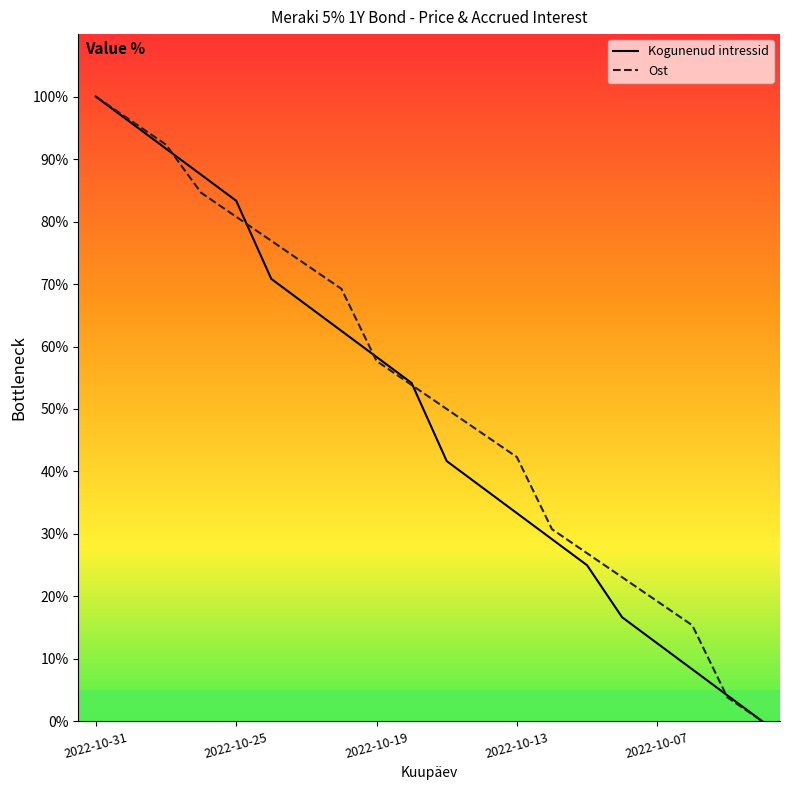

Does the chart have visible grid lines?

No